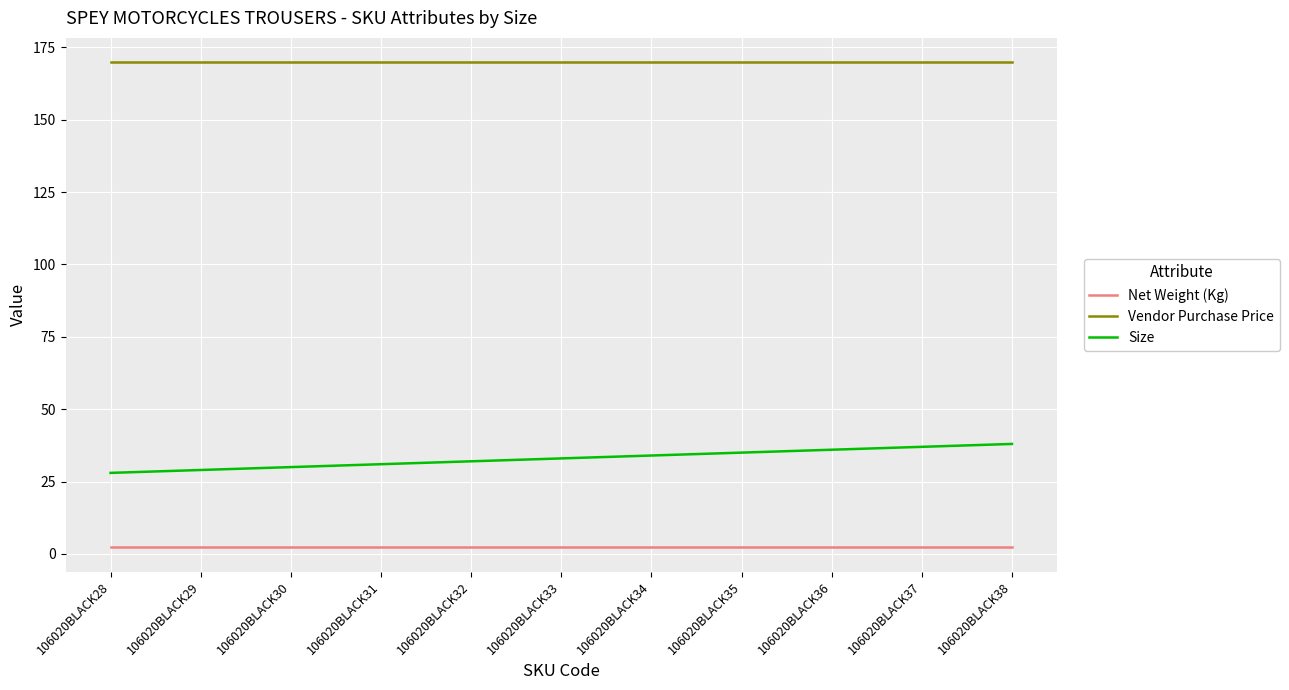

Does the chart display data point markers on the line(s)?

No